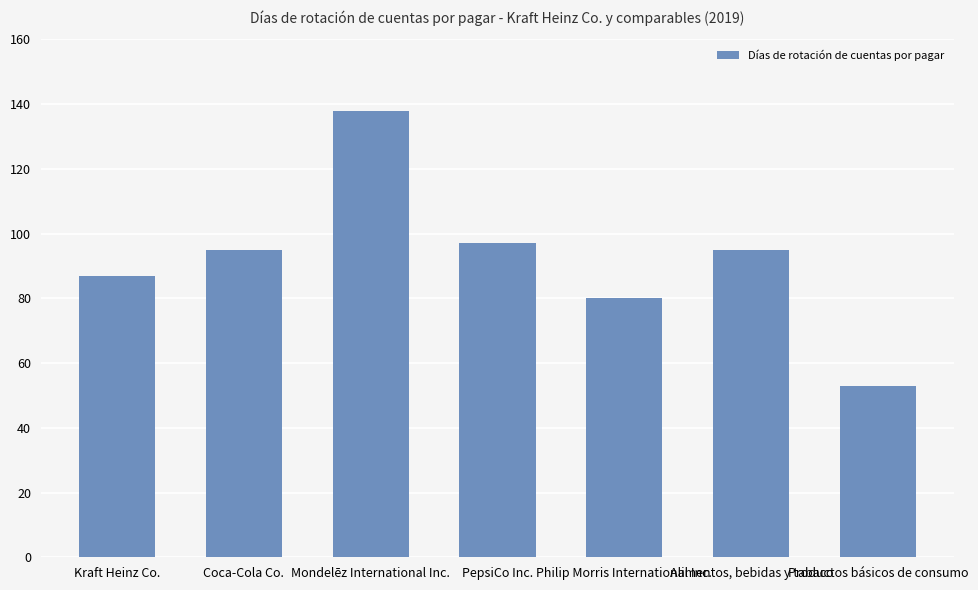

What is the difference between the values at Mondelēz International Inc. and Kraft Heinz Co.?

51